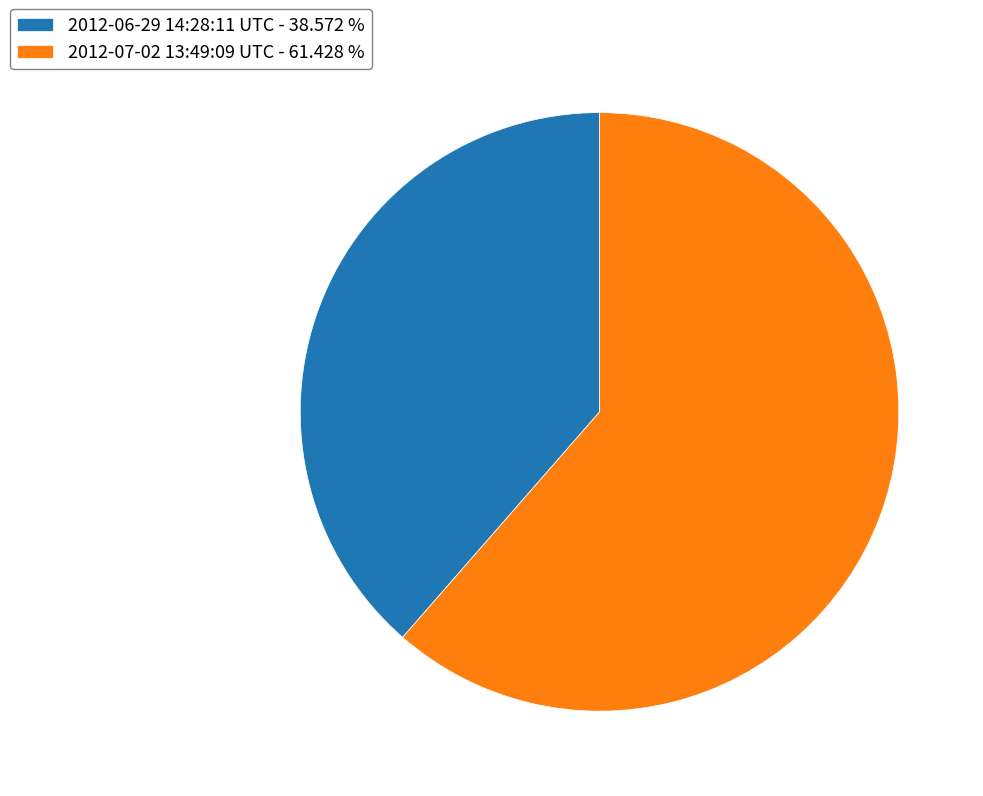

Which has a higher value, 2012-07-02 13:49:09 UTC - 61.428 % or 2012-06-29 14:28:11 UTC - 38.572 %?

2012-07-02 13:49:09 UTC - 61.428 %